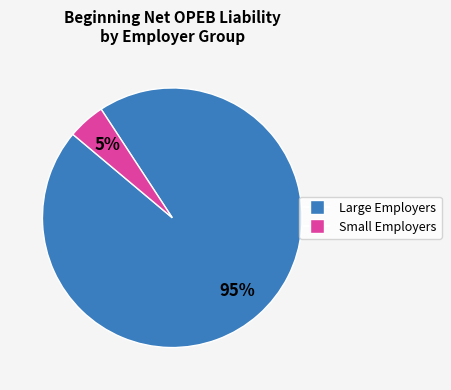

To the nearest percent, what is the average slice percentage?

50%